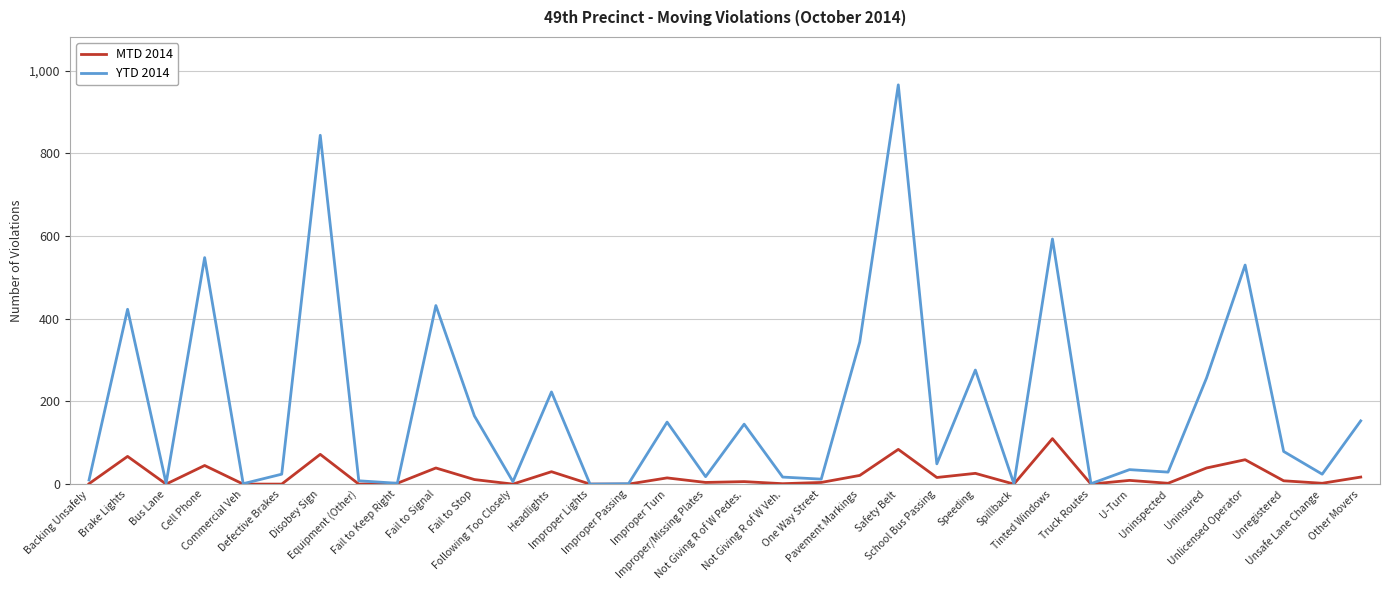

At which category does YTD 2014 reach its first local valley?

Bus Lane